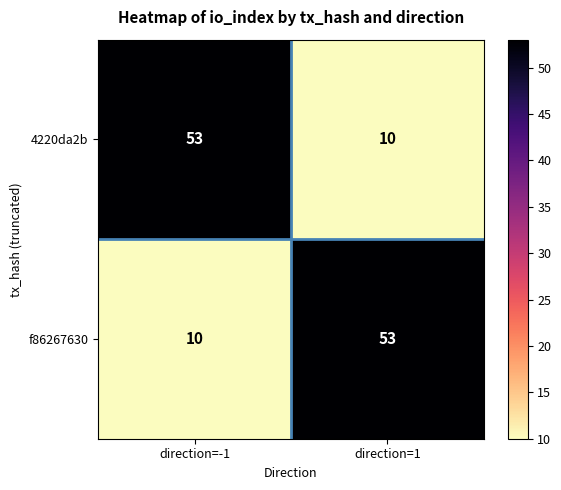

What is the difference between the highest and lowest values at direction=-1?

43